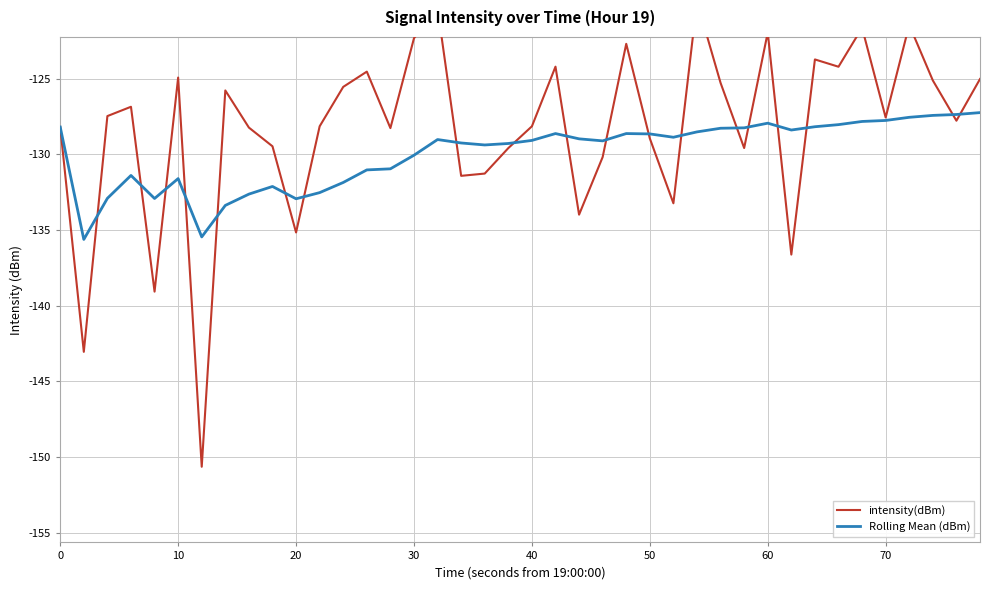

True or false: Rolling Mean (dBm) has a value of -127.8 at 70.

True